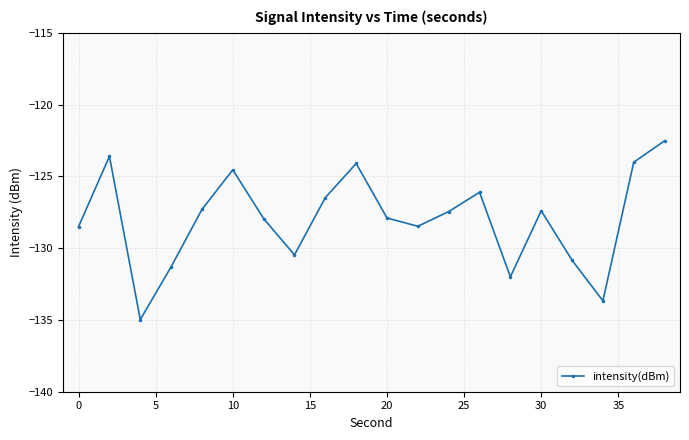

What is the difference between the maximum and minimum values?

12.5